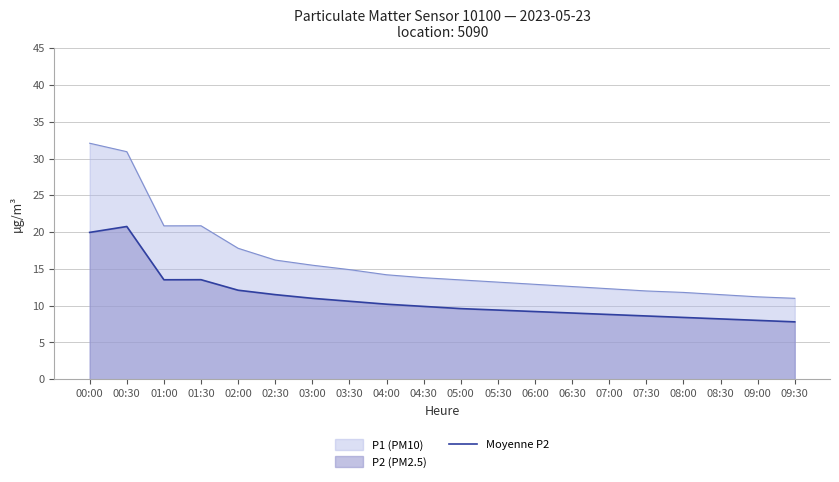

Is the value of Moyenne P2 at 05:00 greater than the value of P1 (PM10) at 06:30?

No